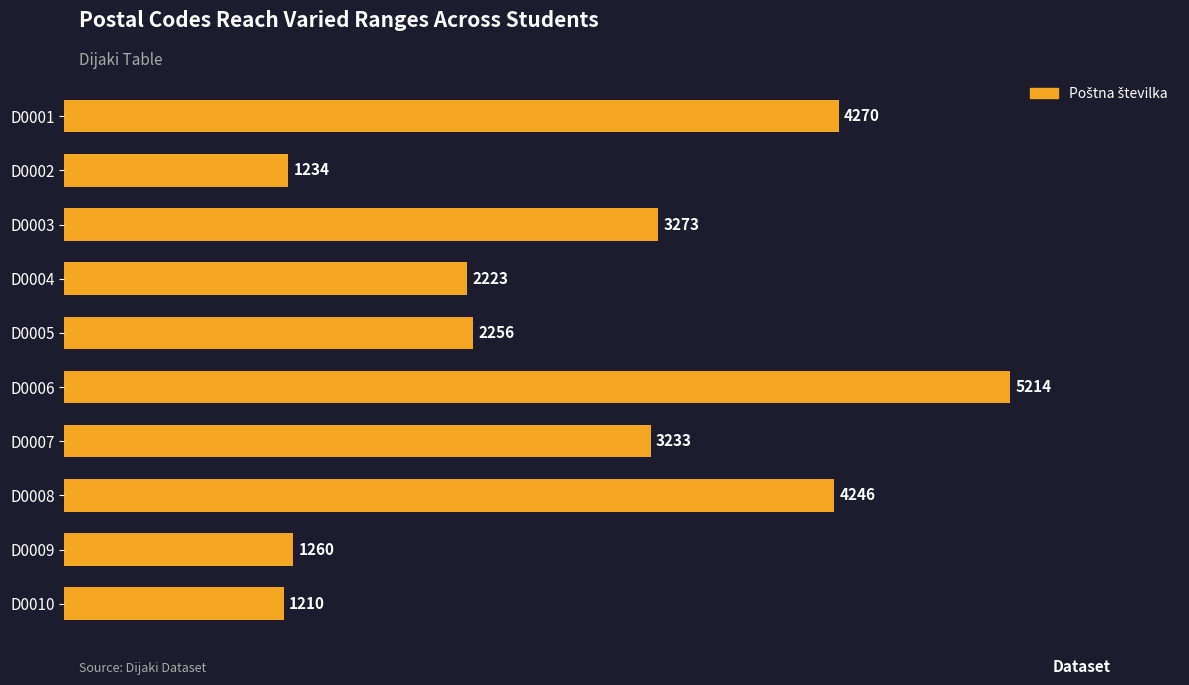

At which label is the value closest to 3212?

D0007